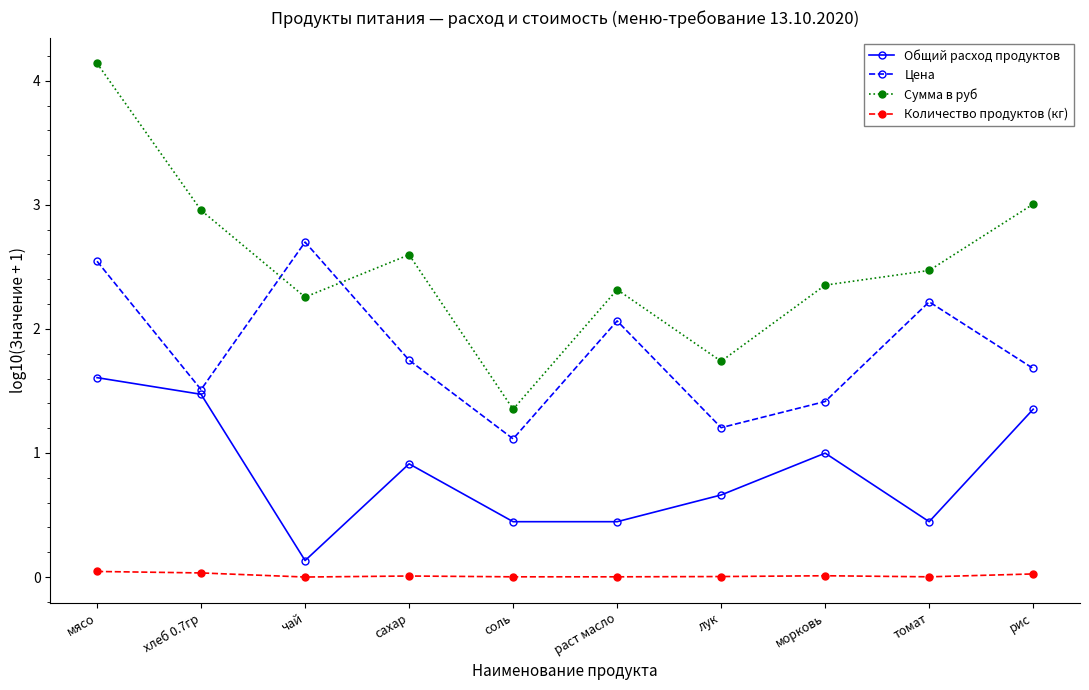

What is the difference between the highest and lowest values at чай?

2.7